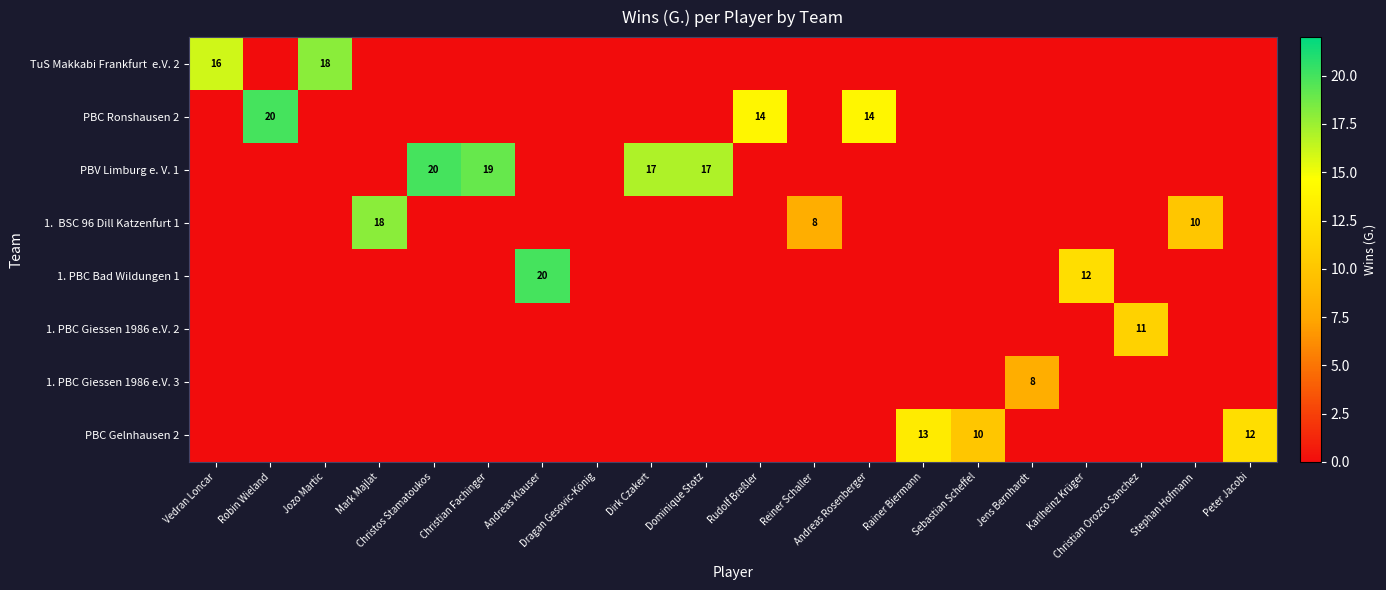

What is the sum of the PBV Limburg e. V. 1 values at Rudolf Breßler and Christian Fachinger?

19